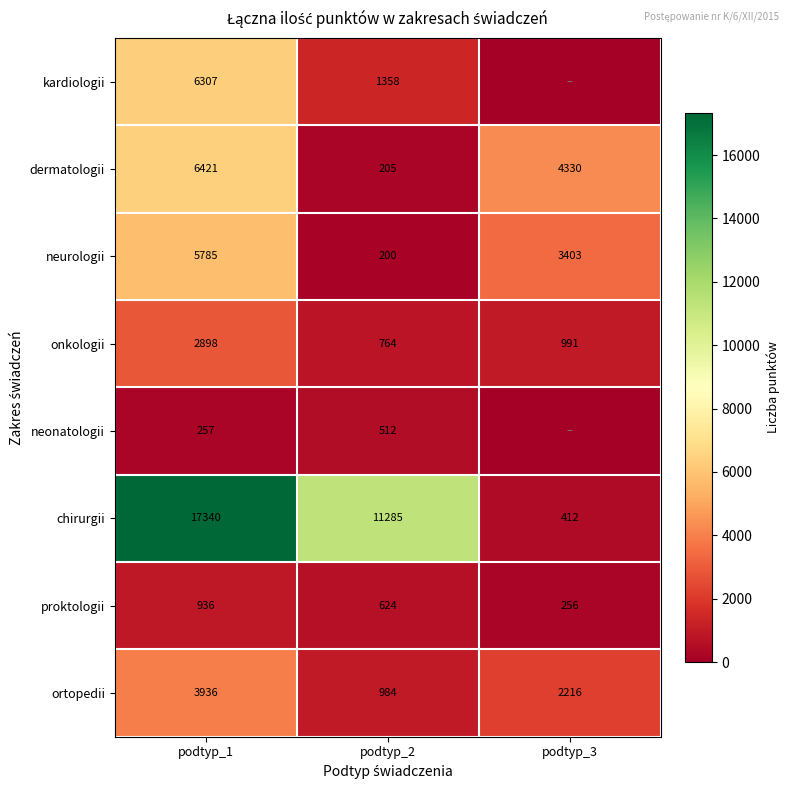

How many values in the dermatologii series are below 4330?

1